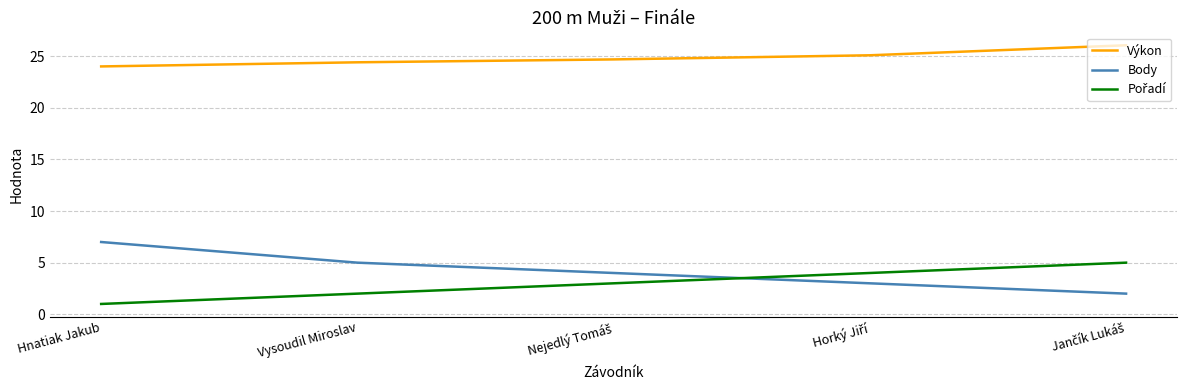

Which category has the lowest value across all series?

Hnatiak Jakub